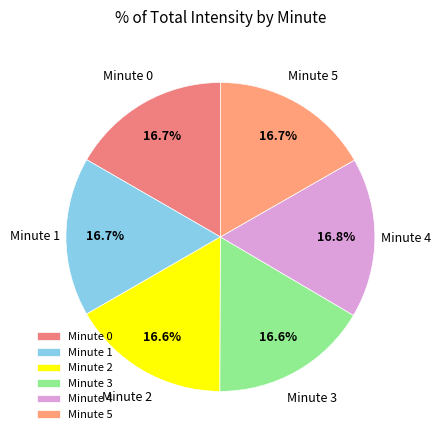

Approximately how many times larger is the value at Minute 2 compared to Minute 1?

1.0